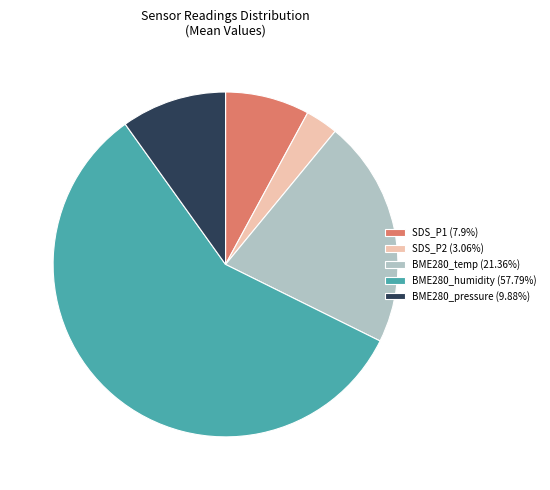

Is there a majority slice in this chart?

Yes